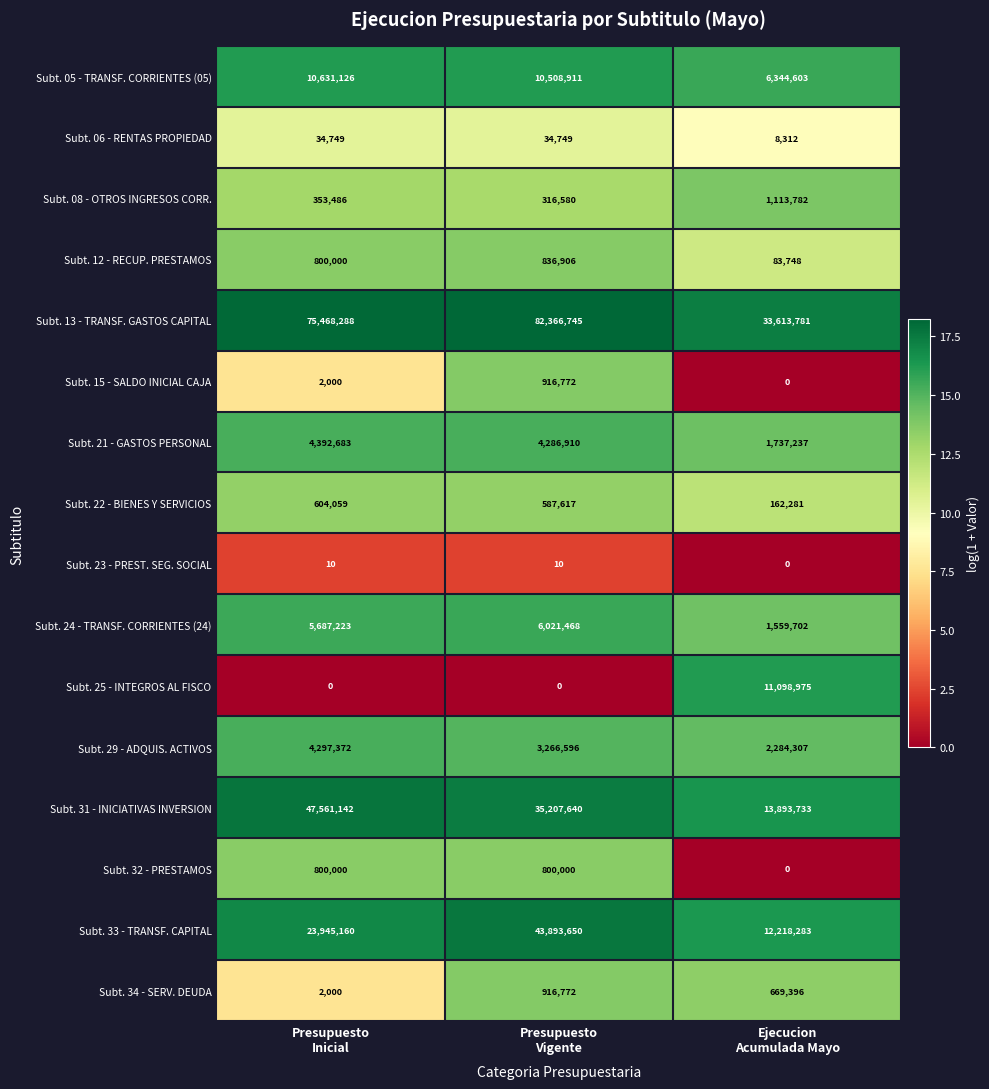

What is the maximum value shown in the chart?

82366745